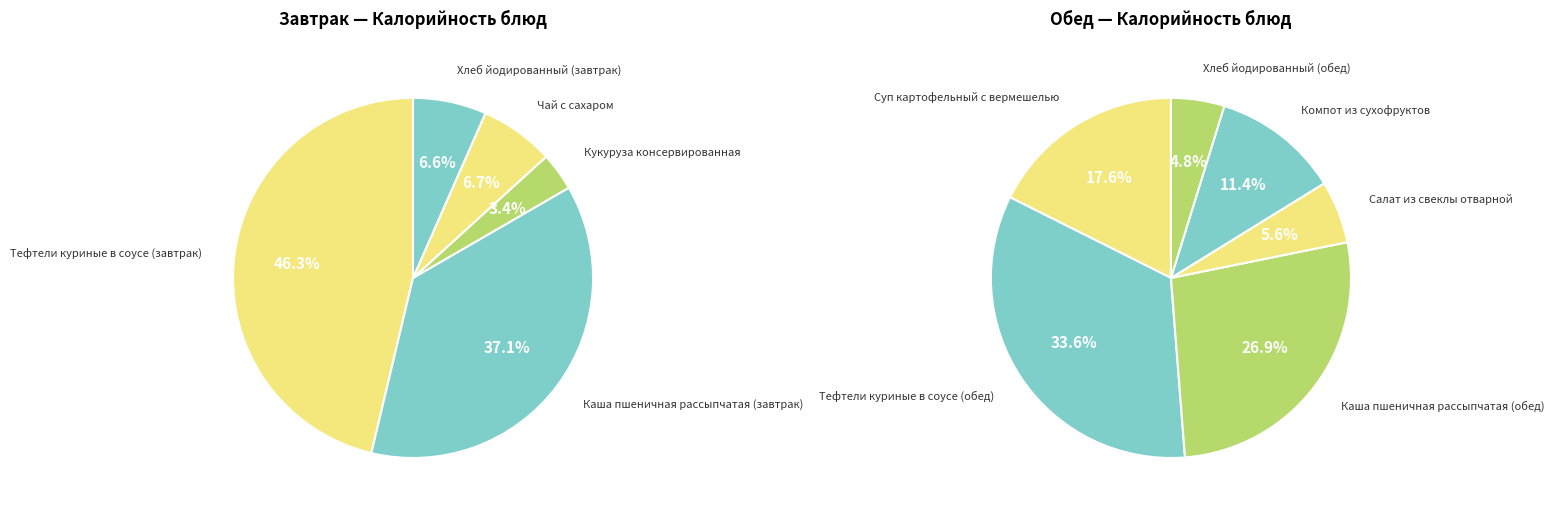

How many slices are in this pie chart?

11